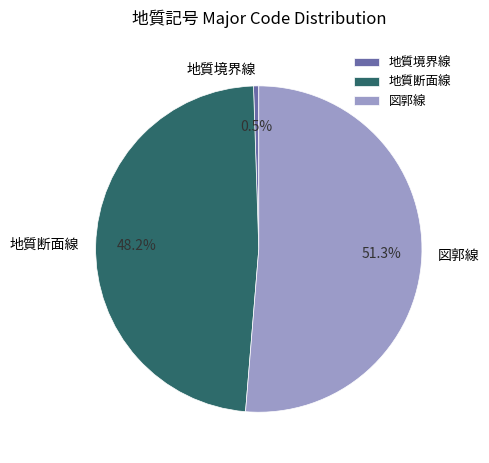

Is 地質境界線 the majority of the pie?

No